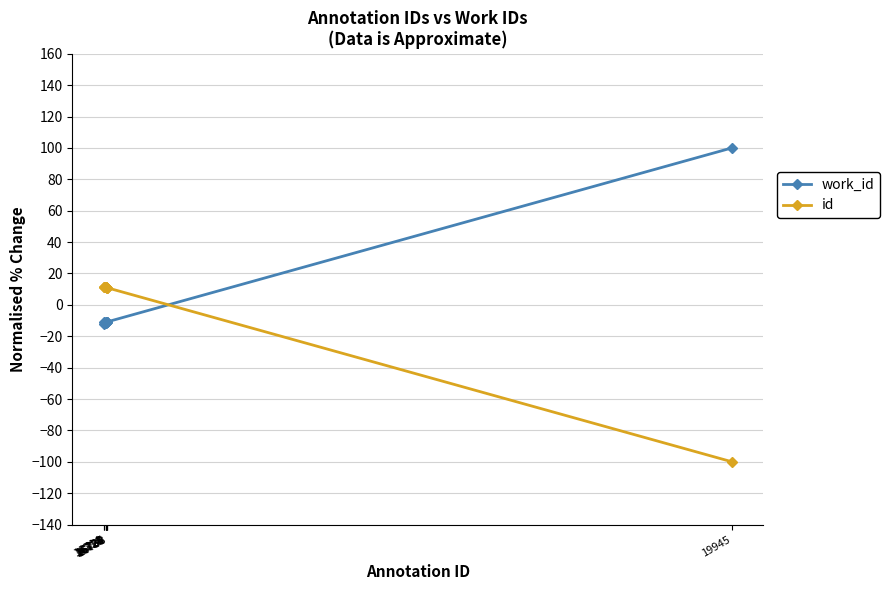

True or false: work_id and id cross at least once.

True